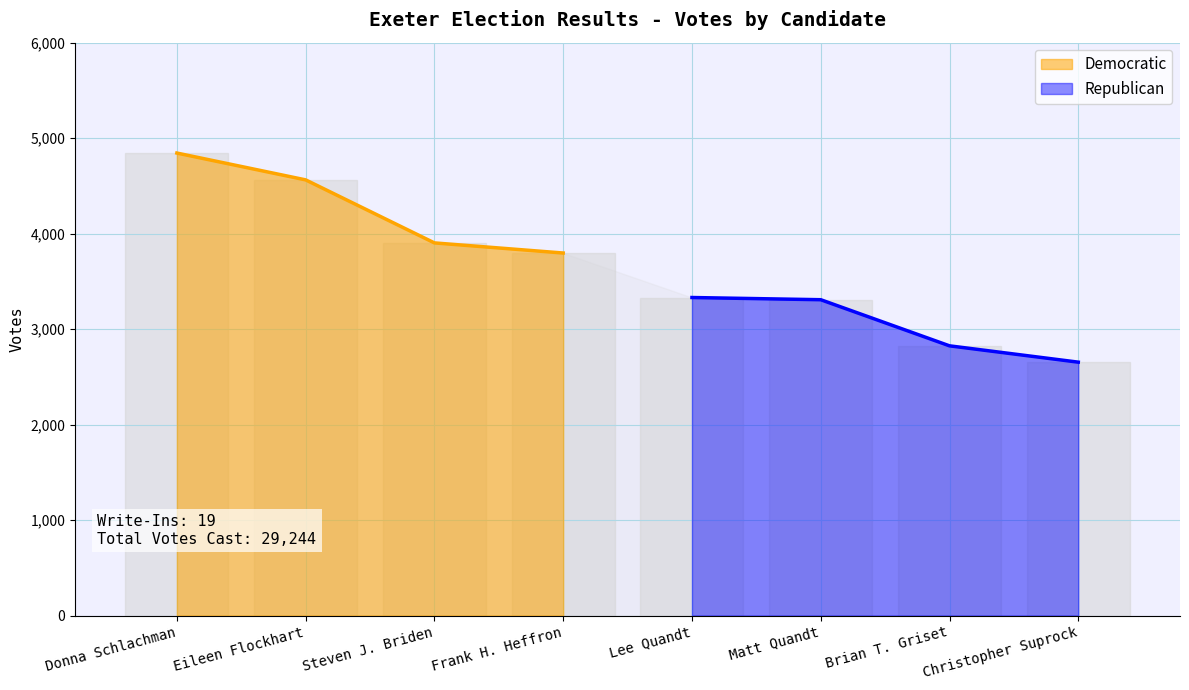

How many lines are shown in the chart?

2